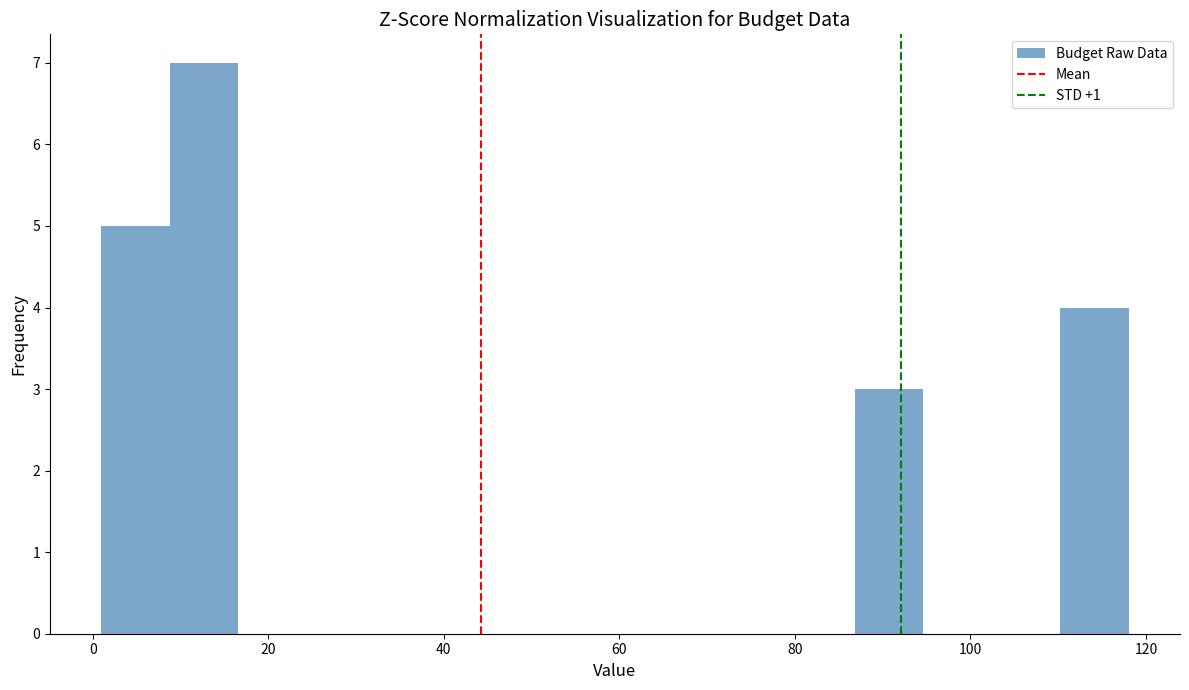

Around what value on the x-axis is the tallest bar? Give the approximate position of its centre, as read against the axis.

12